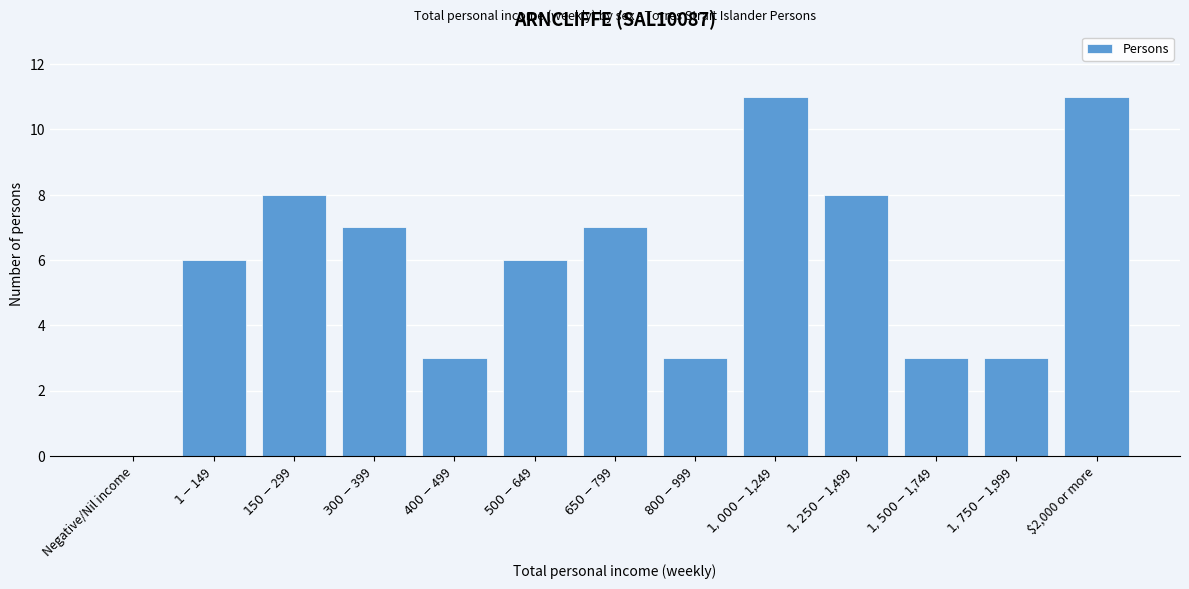

What is the sum of all values?

76